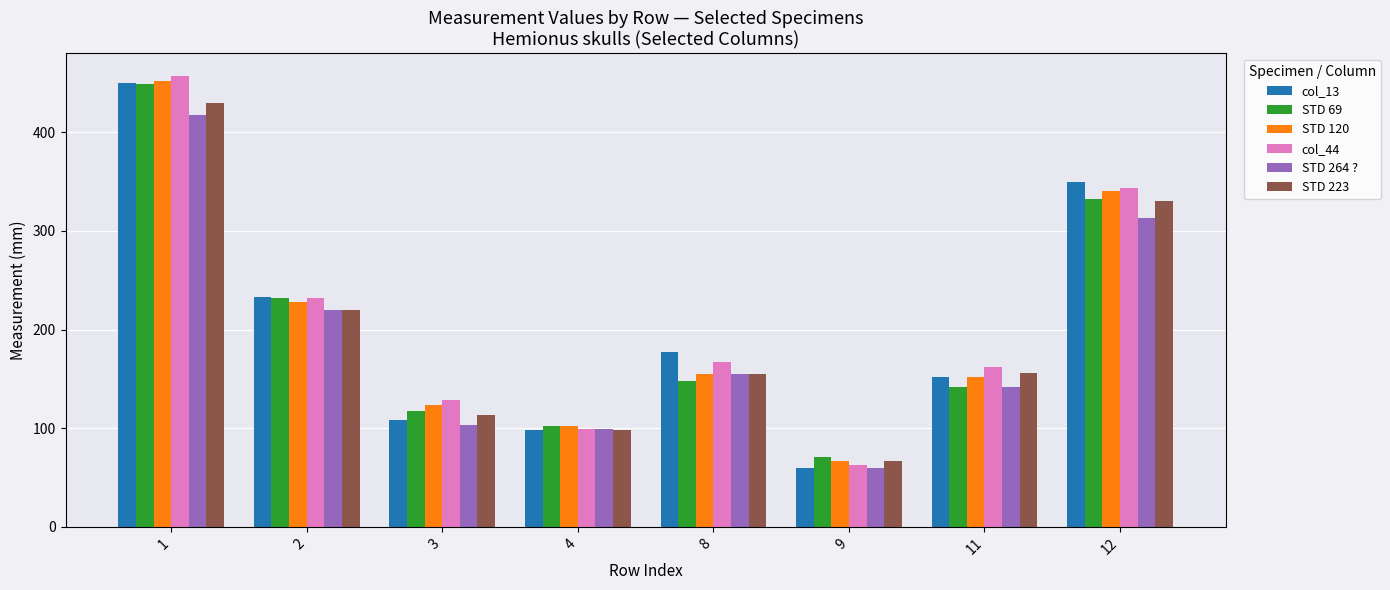

What is the difference between the maximum and minimum values in the STD 120 series?

385.0